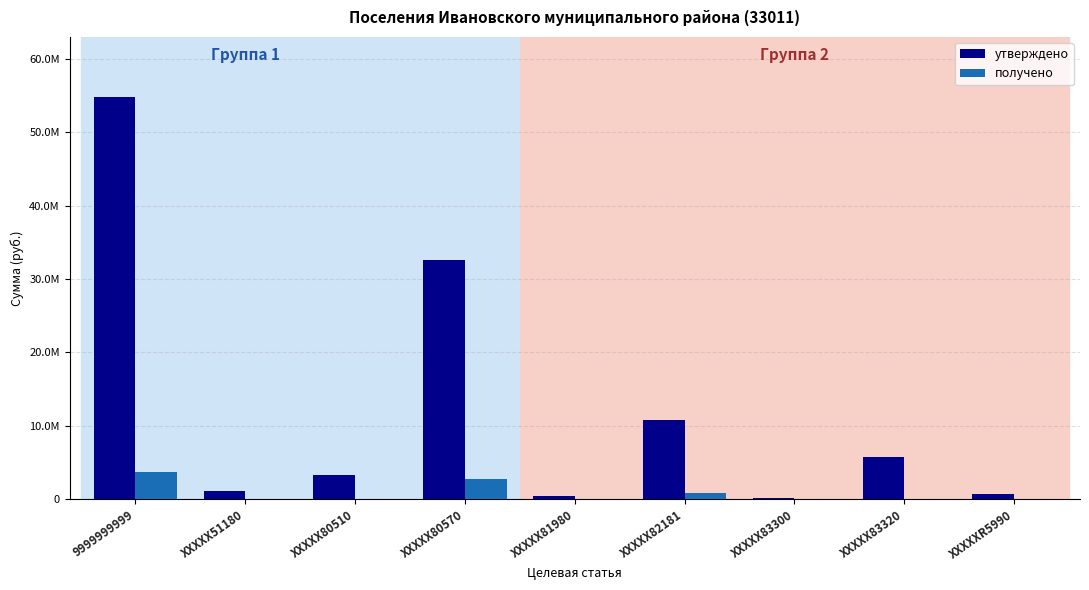

What are all the series names shown in the legend?

утверждено, получено